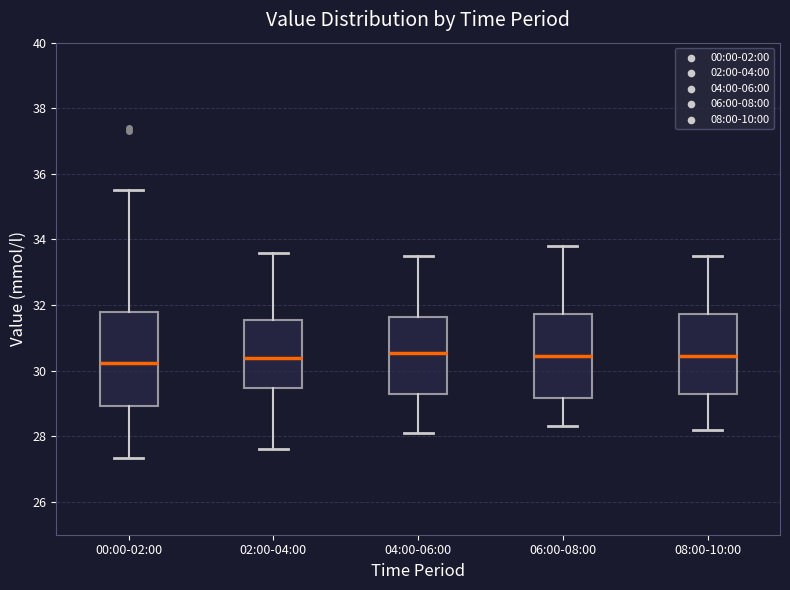

Reading left to right, read every box against the y-axis: the position of its median line, the range the box covers, and the ends of its whiskers. The values are not printed on the chart, so give them approximately, as read against the axis.

00:00-02:00: median 30.2, box 29.0 to 31.8, whiskers 27.4 to 35.6
02:00-04:00: median 30.4, box 29.4 to 31.6, whiskers 27.6 to 33.6
04:00-06:00: median 30.6, box 29.2 to 31.6, whiskers 28.2 to 33.6
06:00-08:00: median 30.4, box 29.2 to 31.8, whiskers 28.4 to 33.8
08:00-10:00: median 30.4, box 29.2 to 31.8, whiskers 28.2 to 33.6